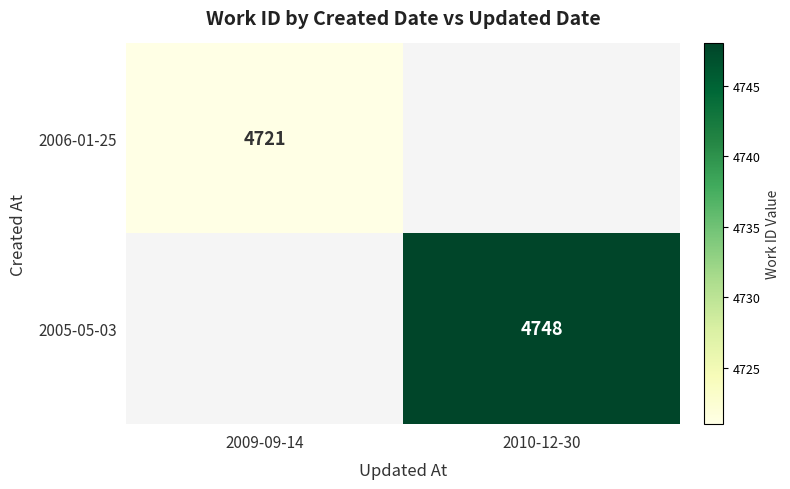

Is it true that 2005-05-03 equals 7319 at 2010-12-30?

False